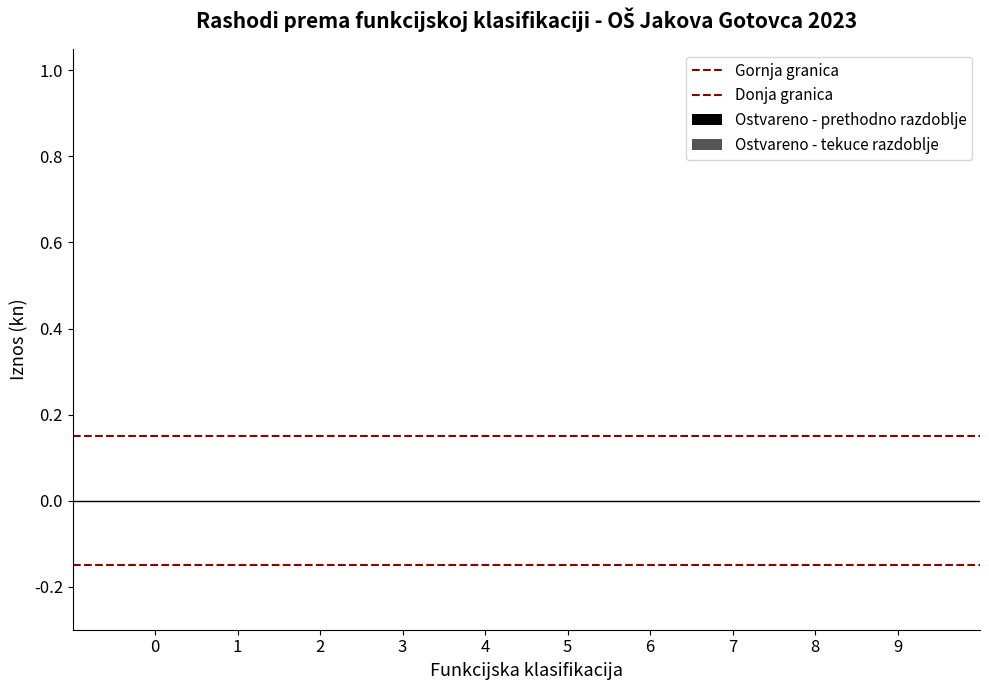

What is the lowest value of the Donja granica series?

-0.1